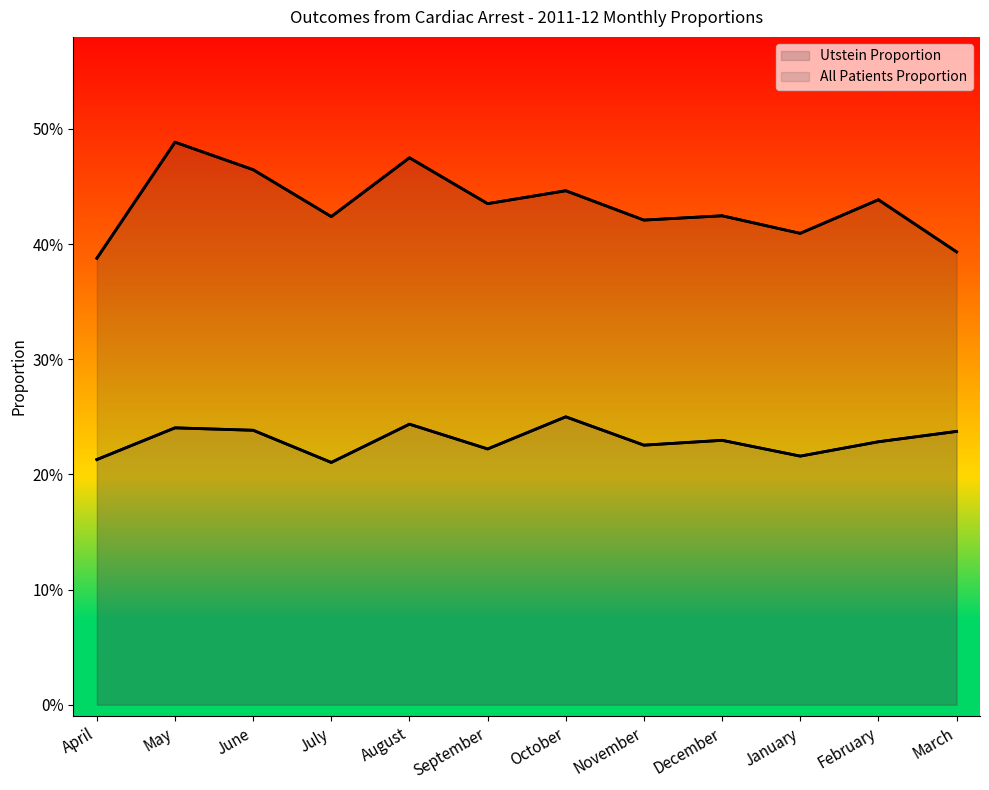

Does the chart have visible grid lines?

No